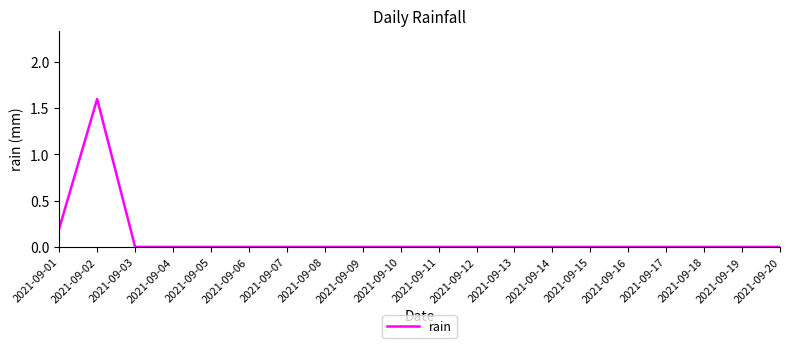

What is the greatest value displayed?

1.6